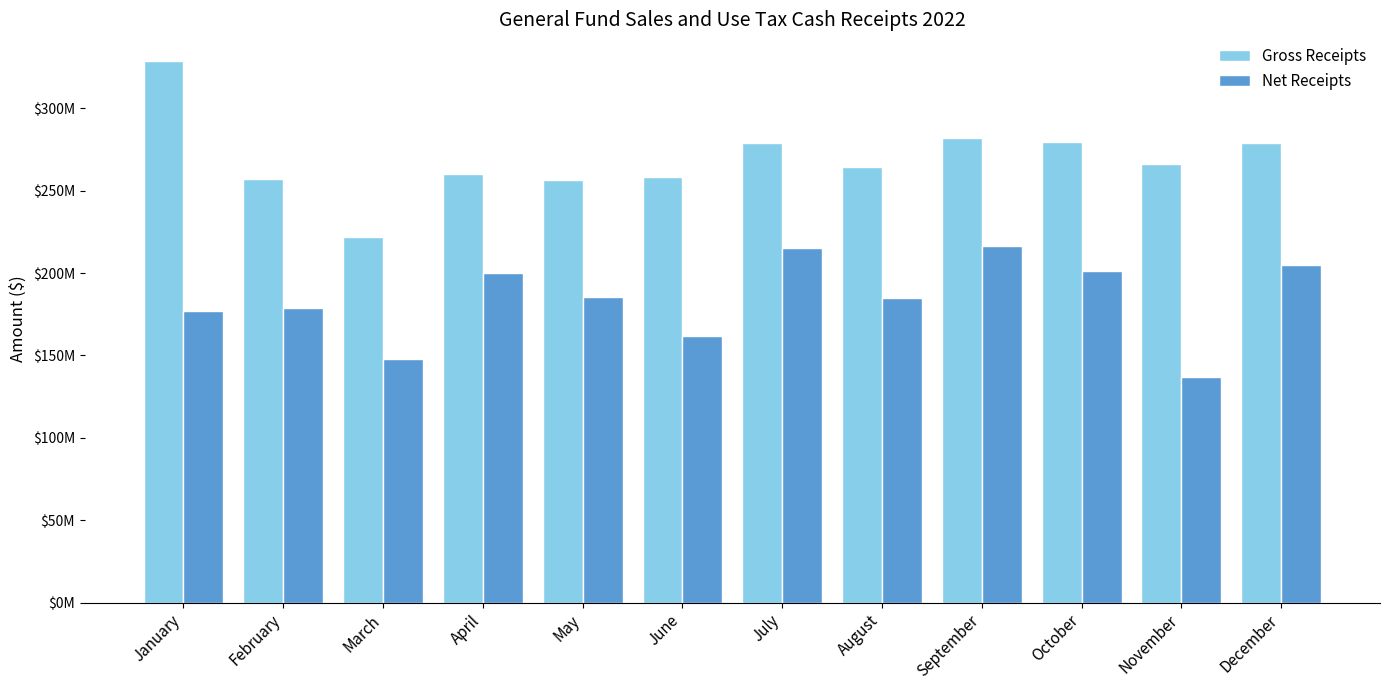

Where does the Gross Receipts series first go above 266043569?

January